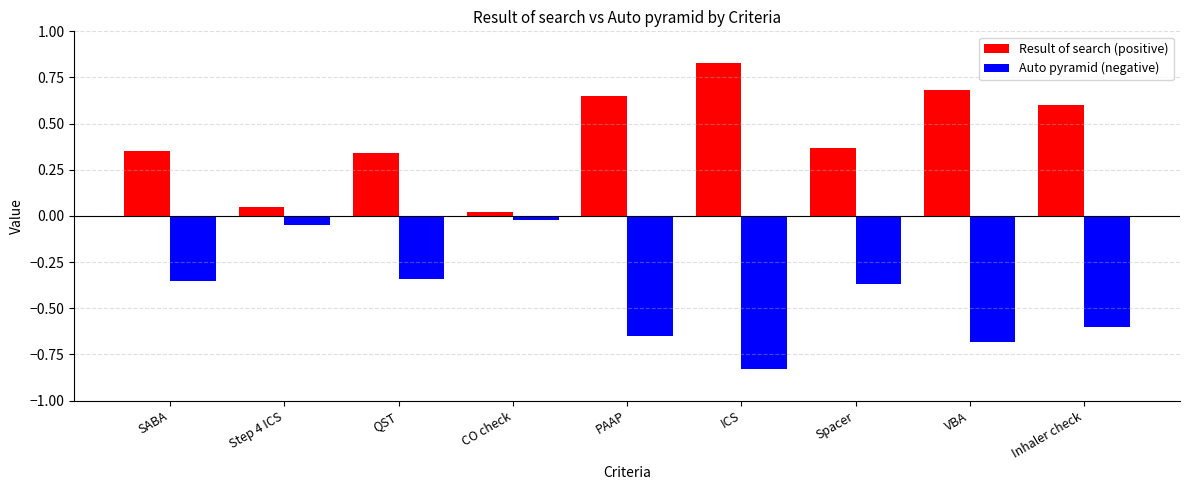

Are the bars horizontal?

No